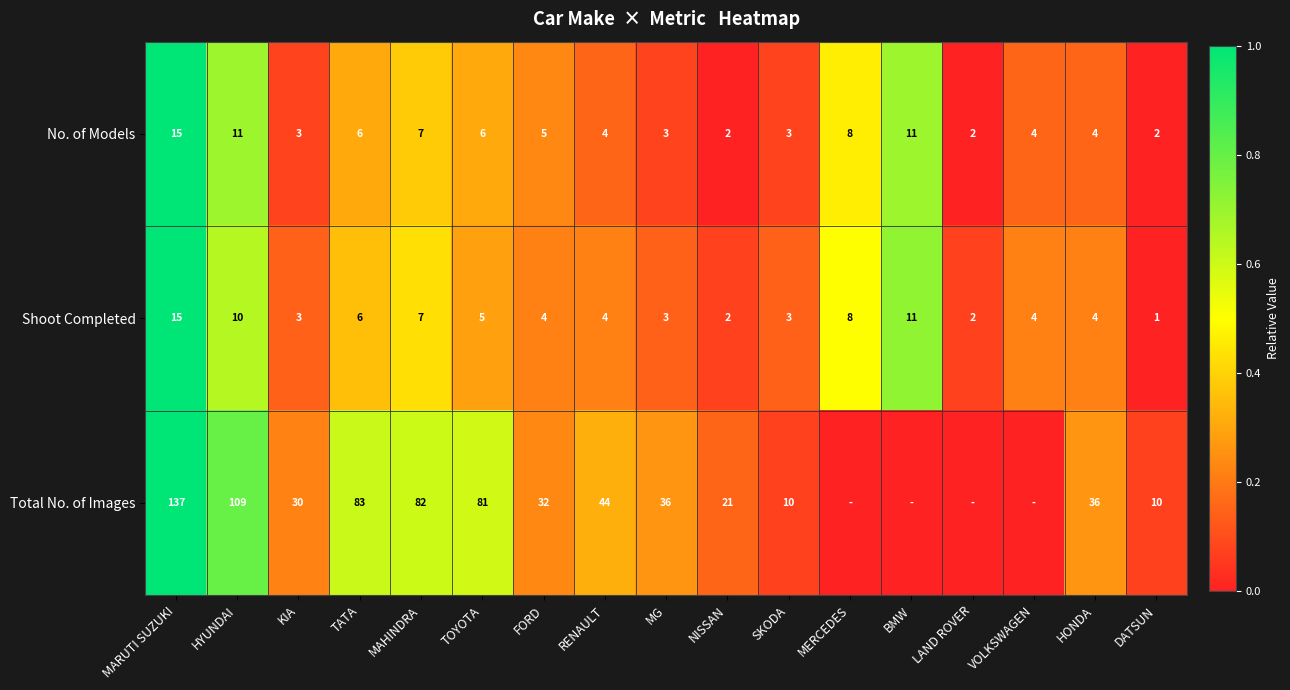

What is the difference between the highest and lowest values at HONDA?

32